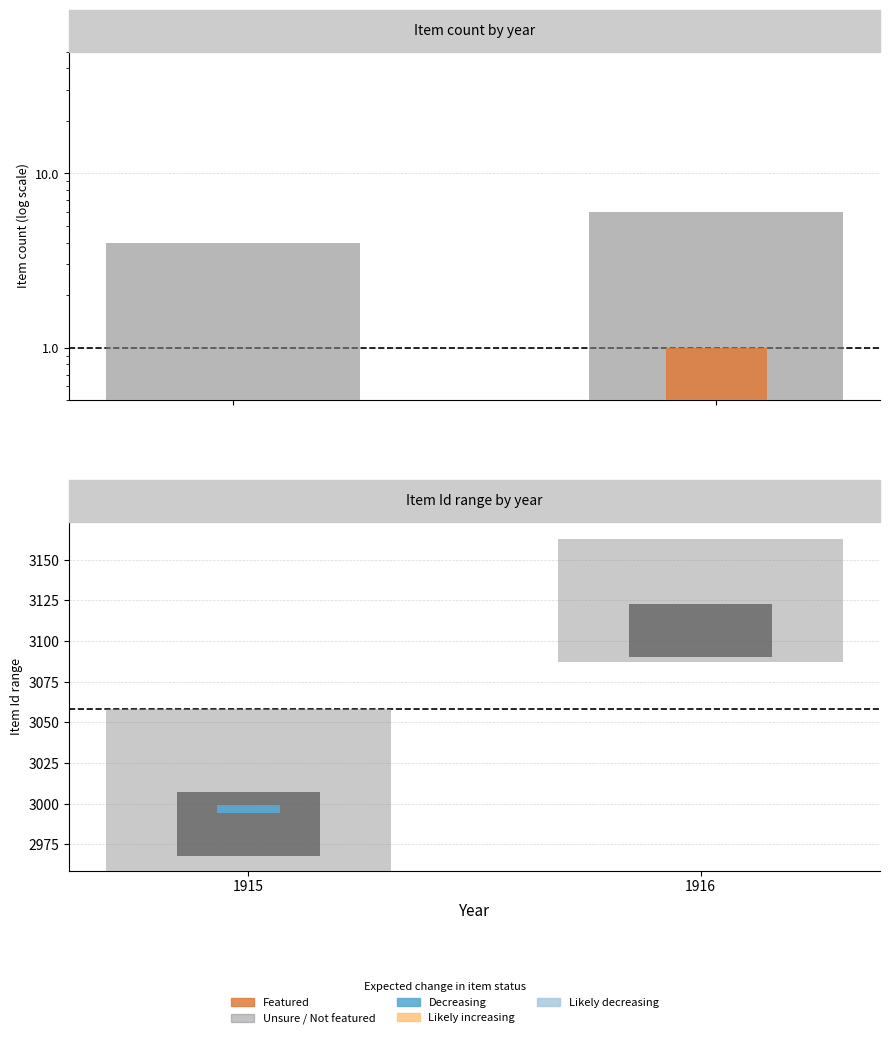

Does the chart contain any negative values?

No